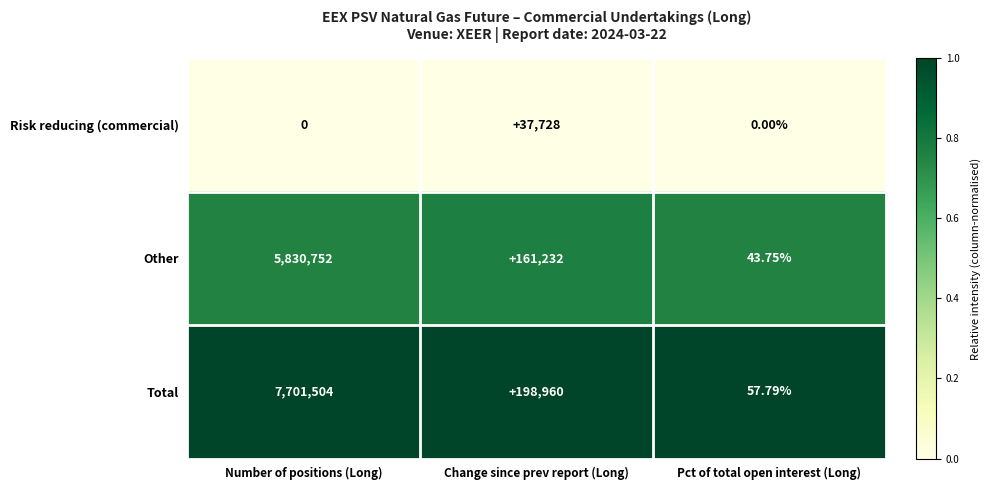

List the series in order of their overall mean, highest first.

Total, Other, Risk reducing (commercial)